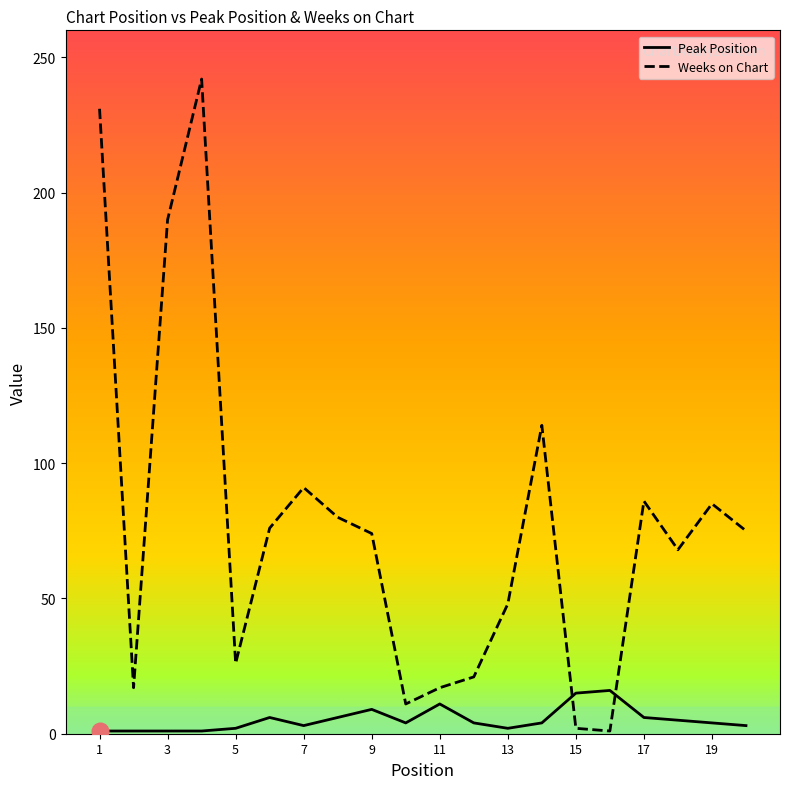

What is the highest value of the Peak Position series?

16